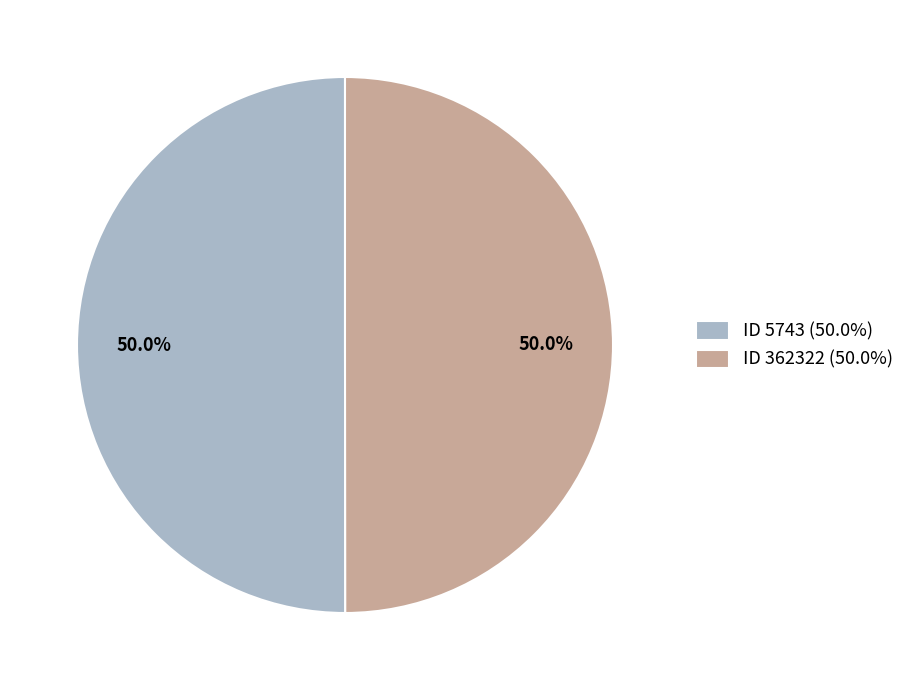

What is the total percentage of ID 5743 (50.0%) and ID 362322 (50.0%)?

100.0%